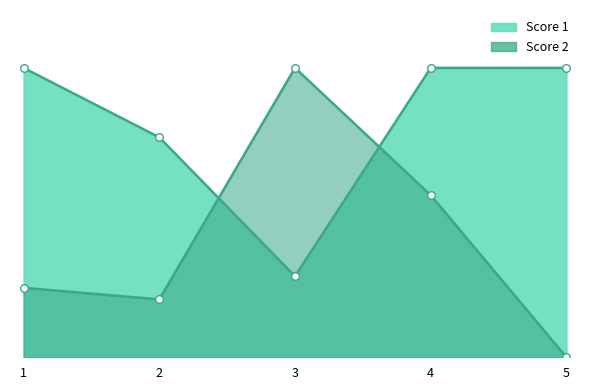

Which series has the largest total across all categories?

Score 1